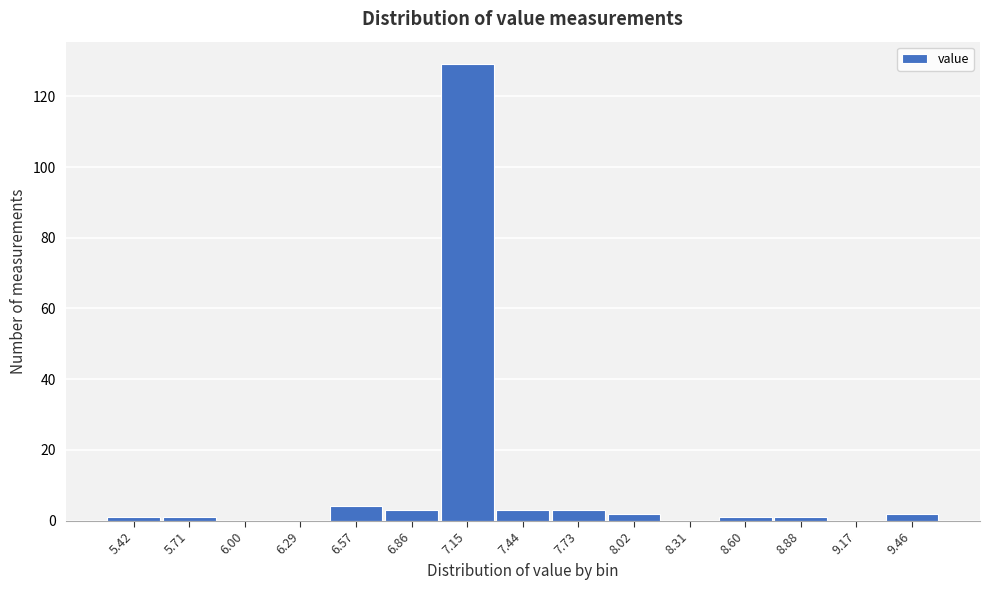

Reading right to left, transcribe all the data shown in this chart.

9.46=2	9.17=0	8.88=1	8.60=1	8.31=0	8.02=2	7.73=3	7.44=3	7.15=129	6.86=3	6.57=4	6.29=0	6.00=0	5.71=1	5.42=1